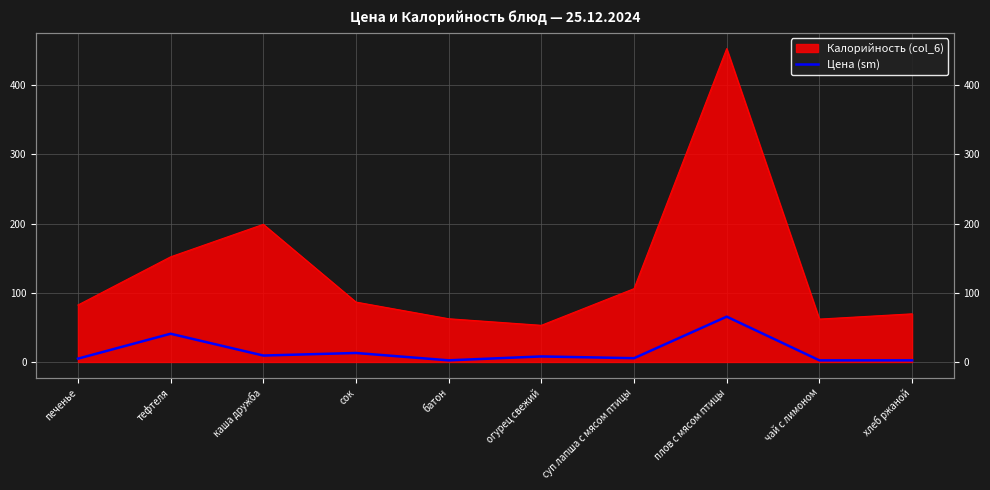

What position from the right is суп лапша с мясом птицы?

4